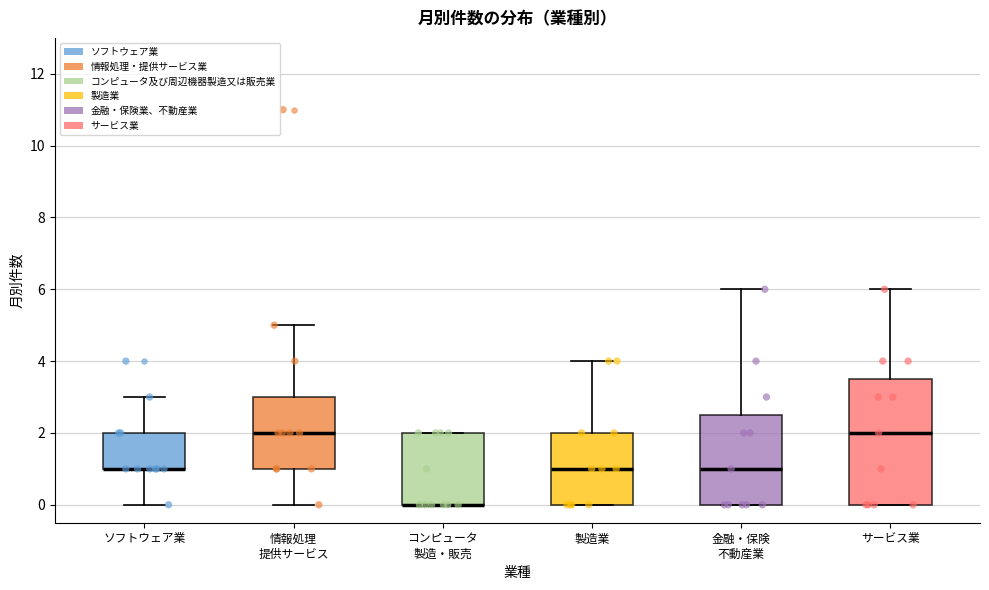

Where does the median line of the box for 金融・保険 不動産業 sit on the y-axis? The values are not printed on the chart, so give them approximately, as read against the axis.

1.0